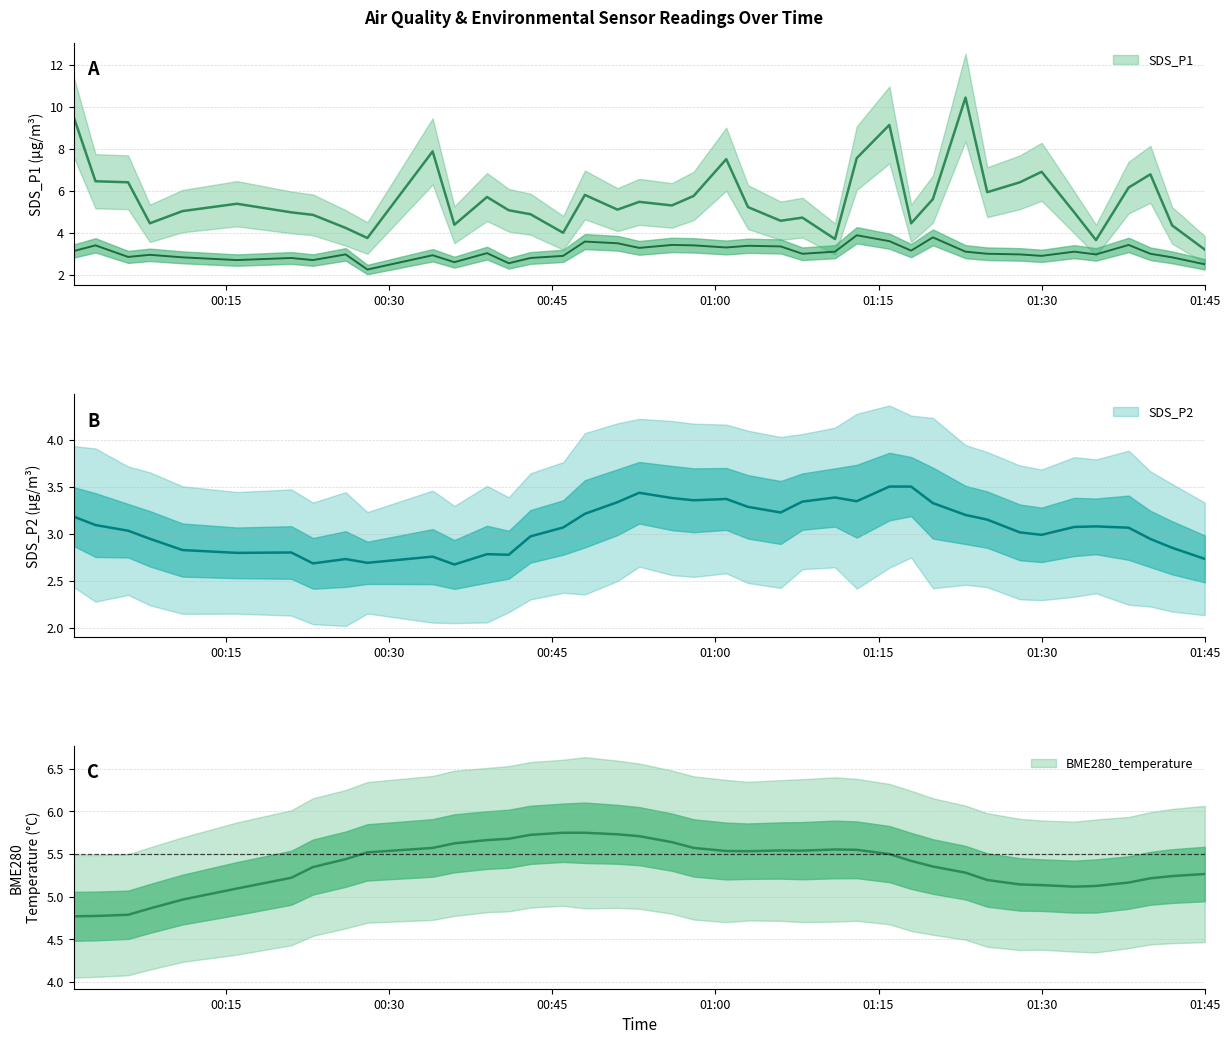

True or false: SDS_P1 and SDS_P2 intersect in this chart.

False